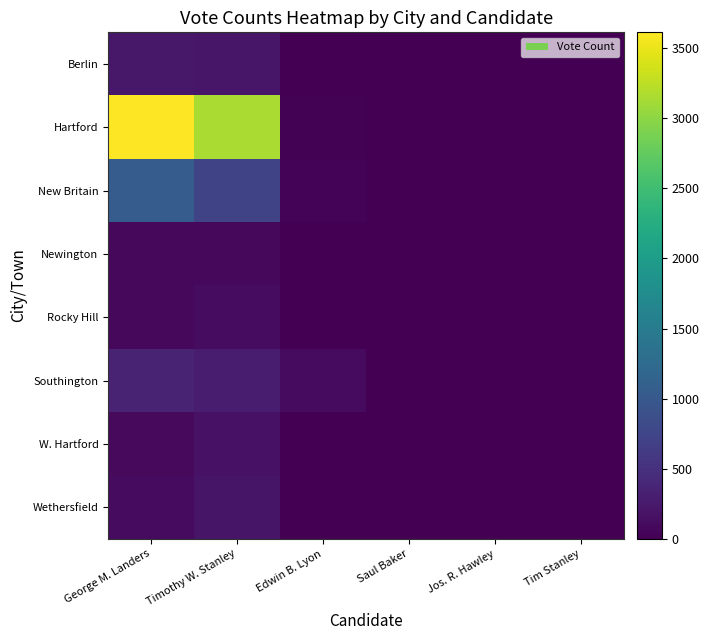

List the series in order of their peak value, highest first.

Hartford, New Britain, Southington, Berlin, Wethersfield, W. Hartford, Rocky Hill, Newington